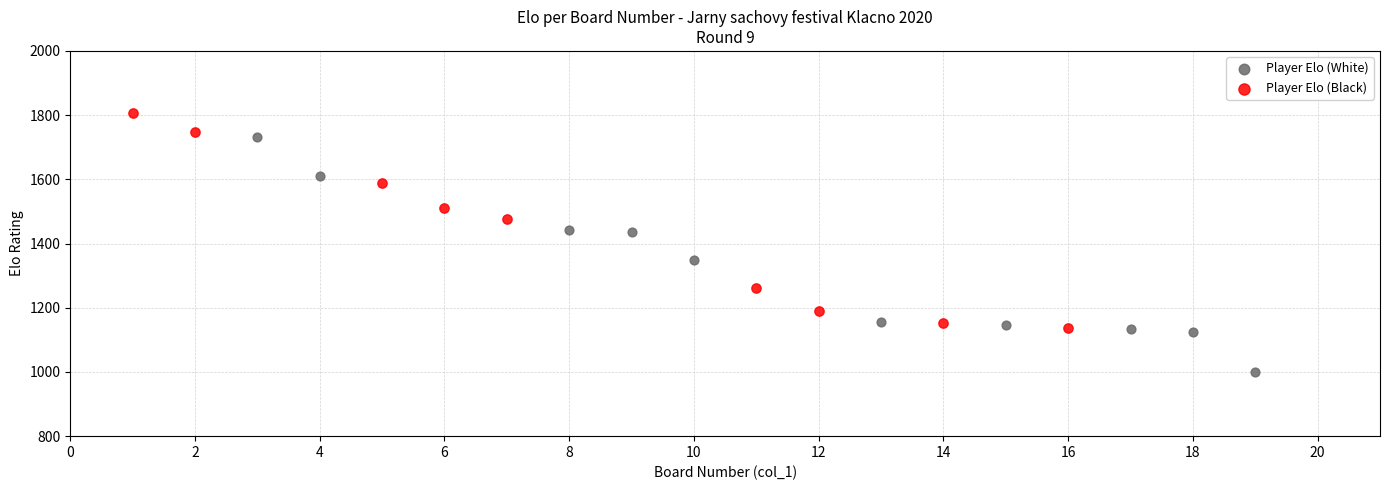

Which series contains the lowest Y value?

Player Elo (White)